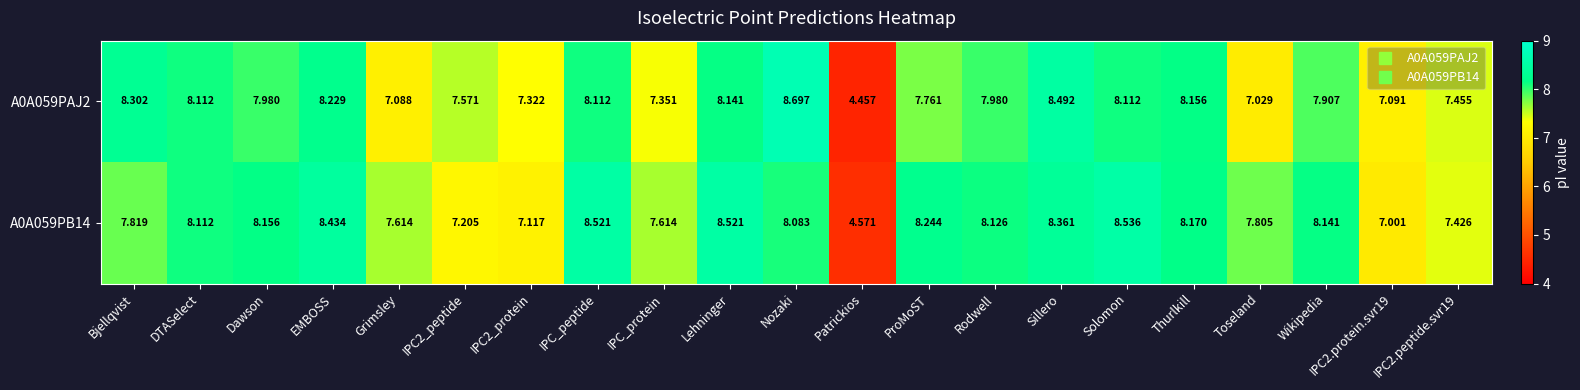

At which label does A0A059PB14 reach its minimum?

Patrickios